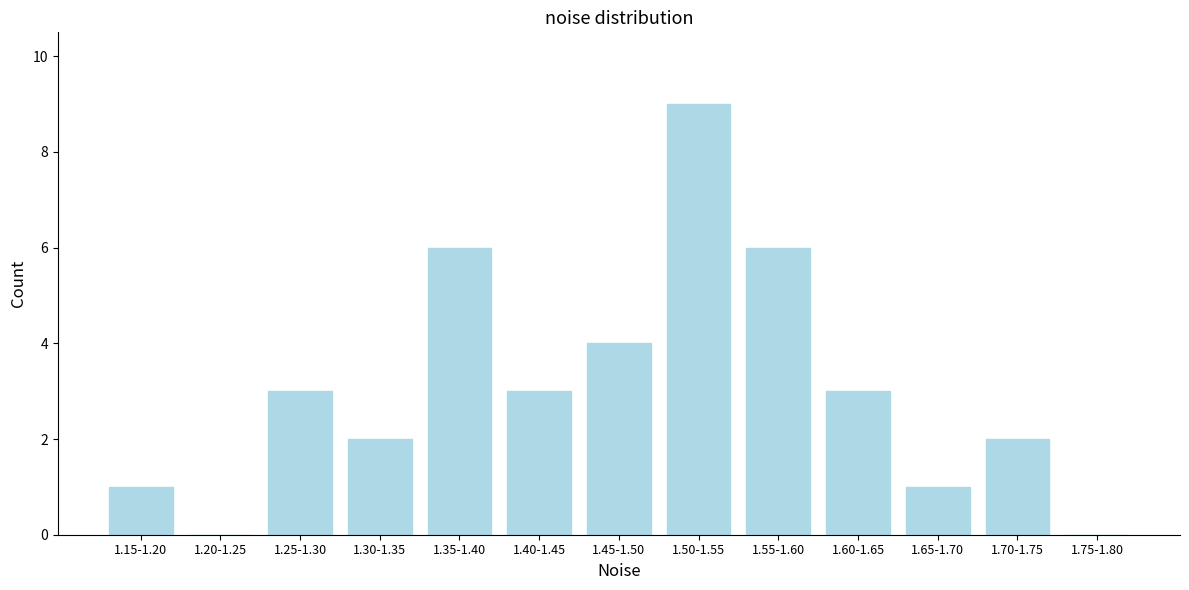

Reading right to left, what are all the values shown in this chart?

1.75-1.80=0	1.70-1.75=2	1.65-1.70=1	1.60-1.65=3	1.55-1.60=6	1.50-1.55=9	1.45-1.50=4	1.40-1.45=3	1.35-1.40=6	1.30-1.35=2	1.25-1.30=3	1.20-1.25=0	1.15-1.20=1